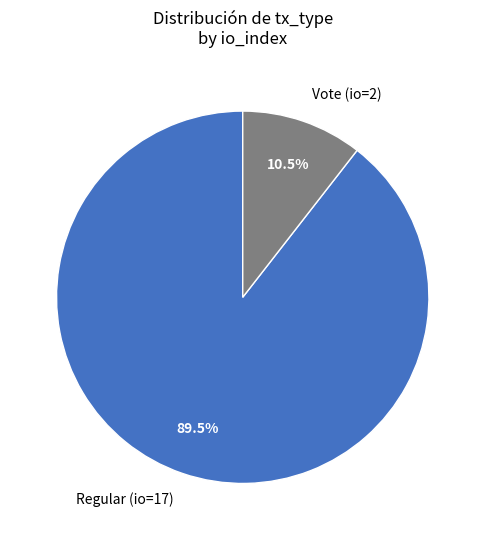

Count the number of slices in the pie.

2